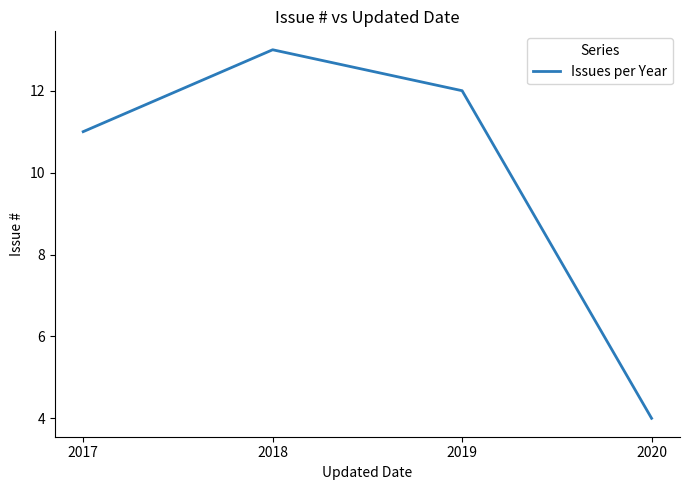

Approximately how many times larger is the value at 2020 compared to 2019?

0.3